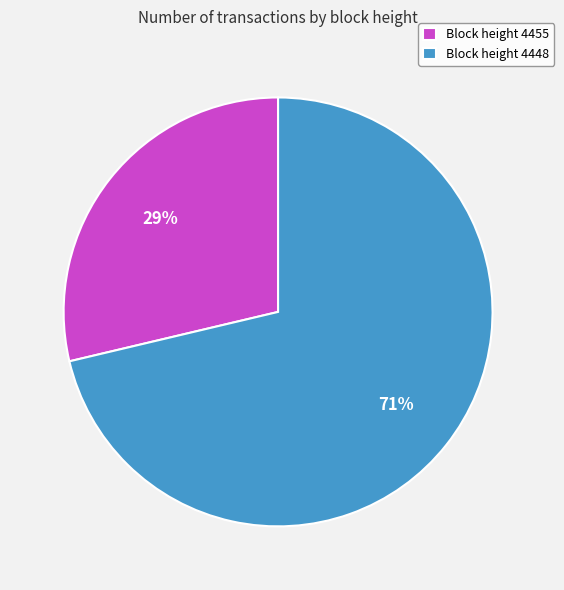

Rank the categories by value from lowest to highest.

Block height 4455, Block height 4448